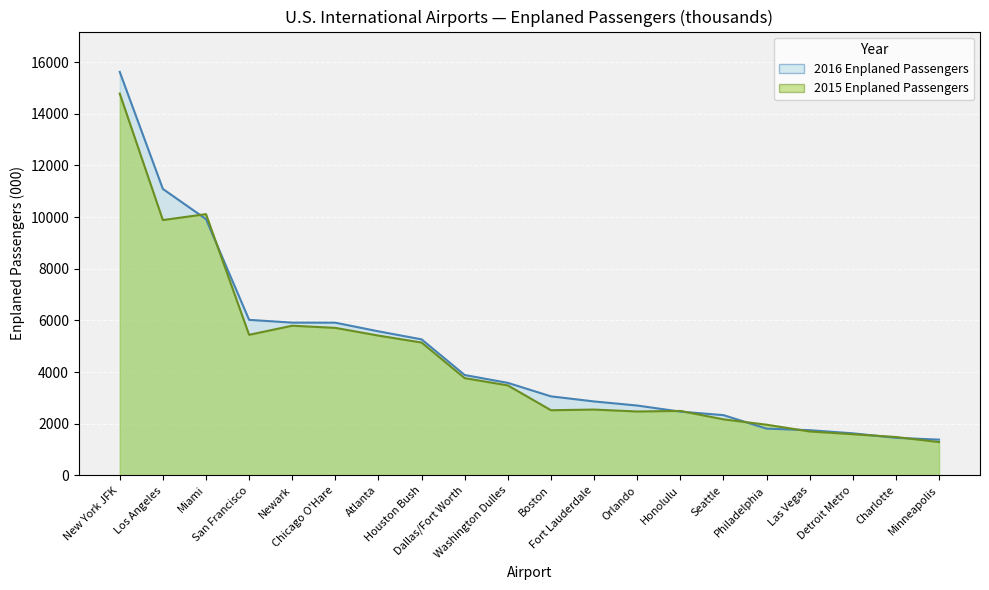

What is the label of the 9th point from the left?

Dallas/Fort Worth